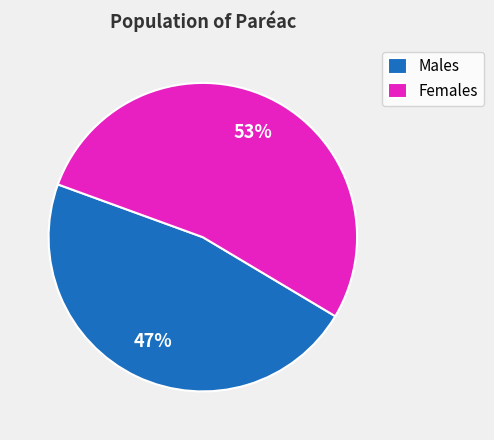

Count the number of slices in the pie.

2